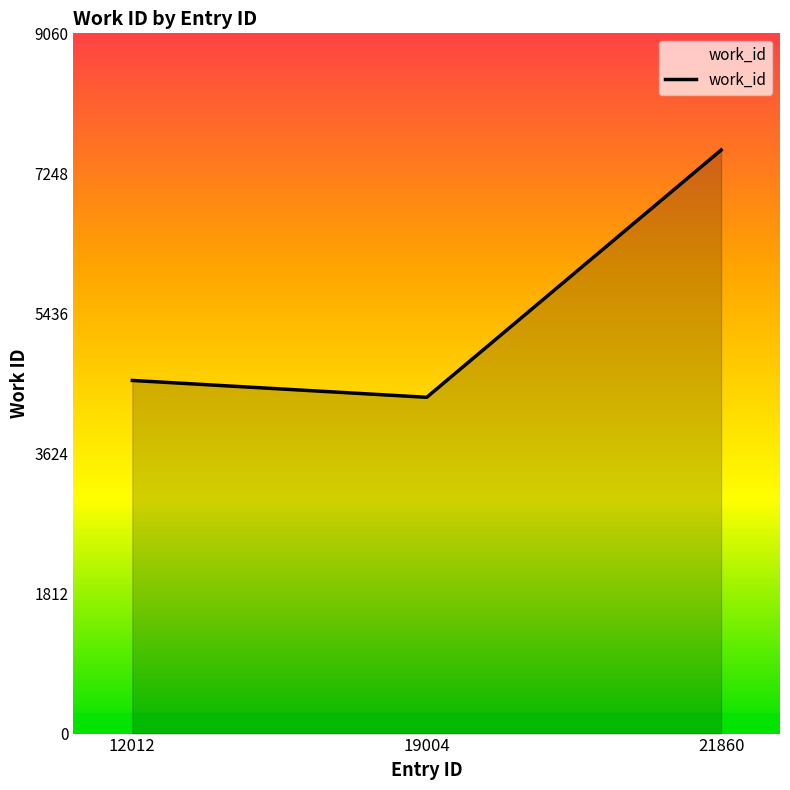

Reading right to left, what are all the values shown in this chart?

21860=7550	19004=4351	12012=4569